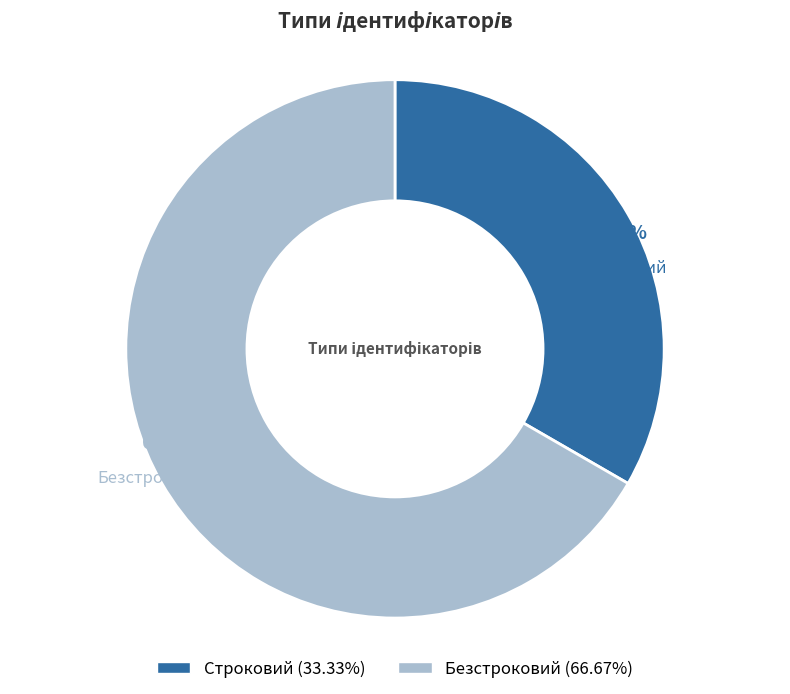

True or false: Строковий accounts for 33% of the total.

True